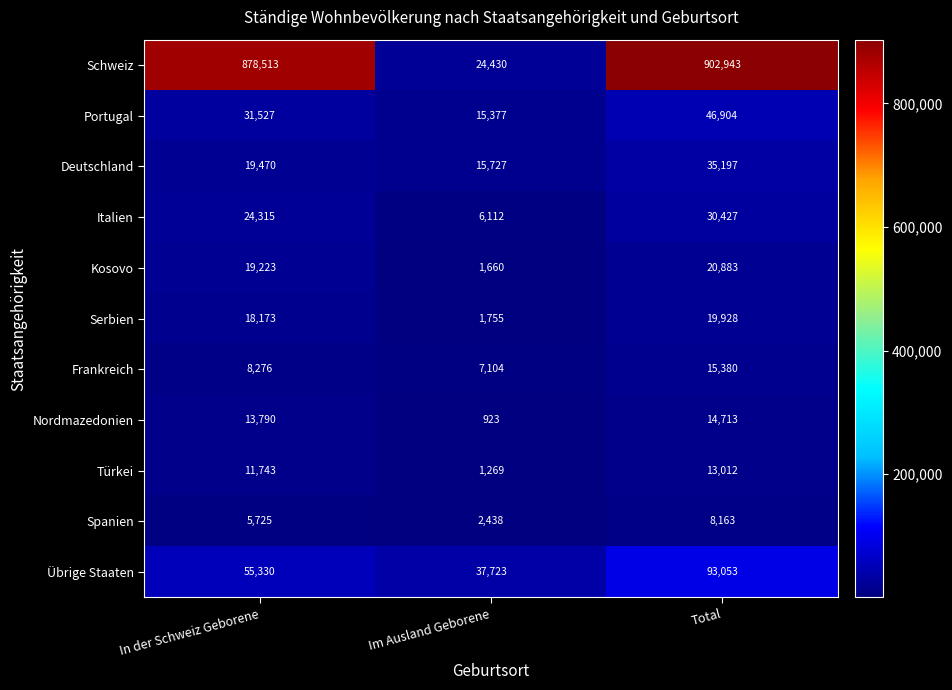

What is the total value across all series at Im Ausland Geborene?

114518